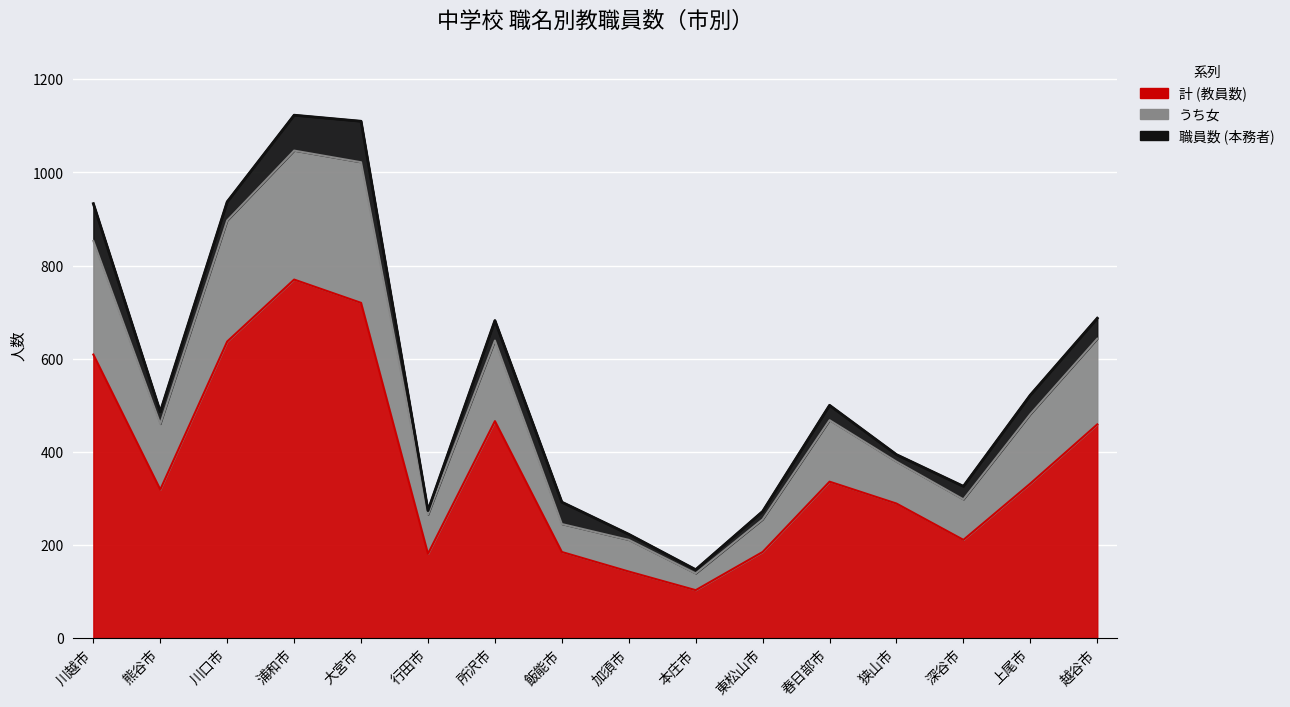

At which category does the data reach its first local valley?

熊谷市